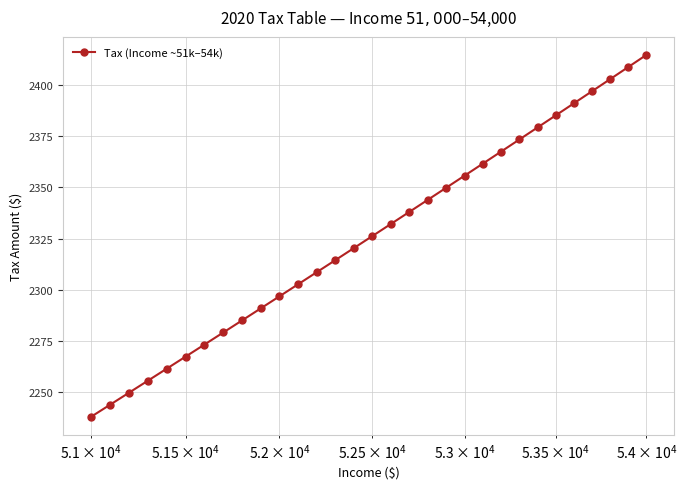

Is this an area chart (filled region under the line)?

No